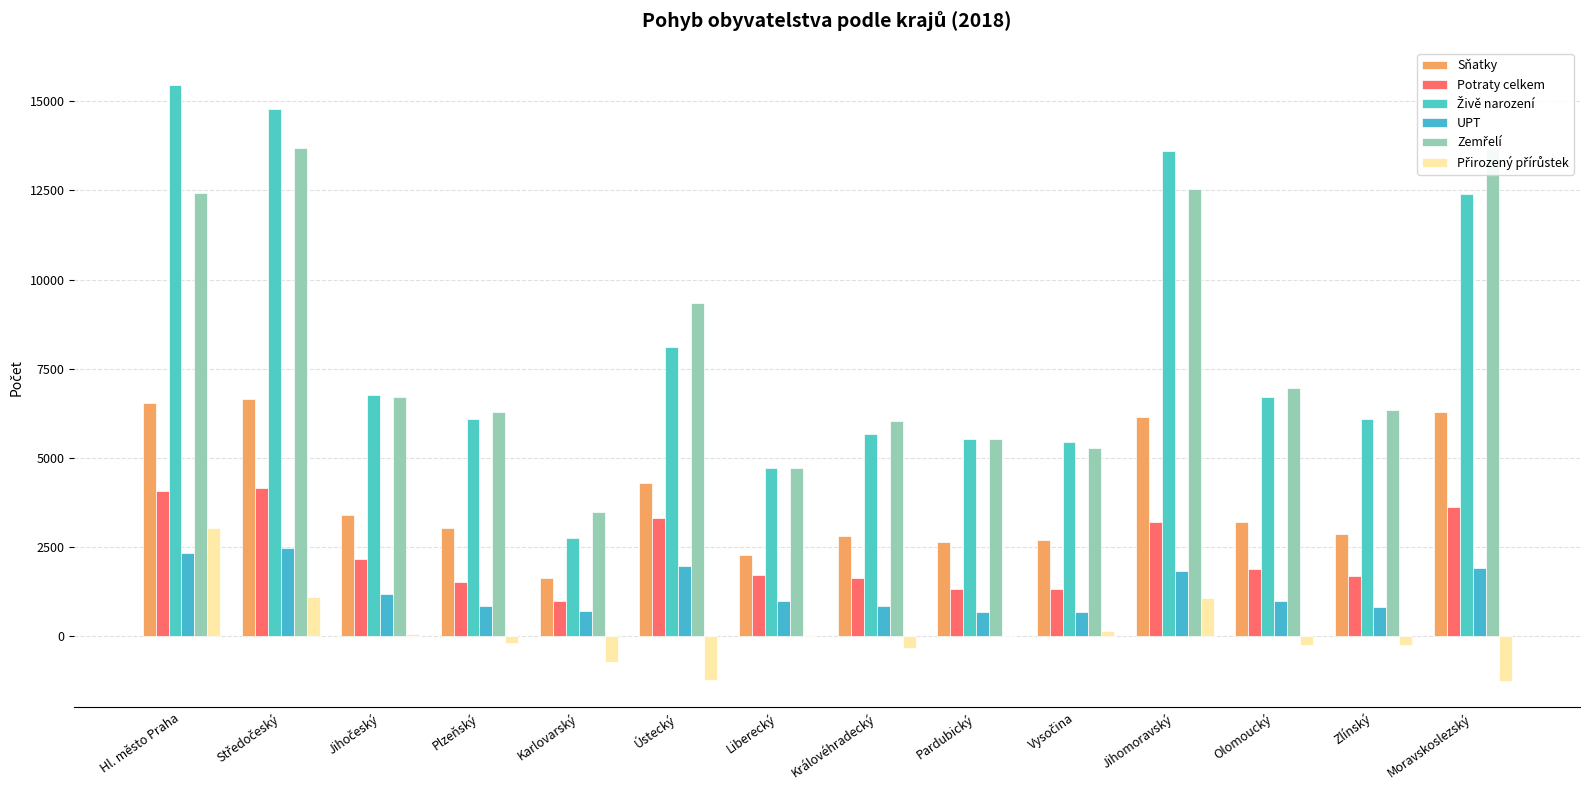

Are the bars grouped side by side (vs. stacked)?

Yes